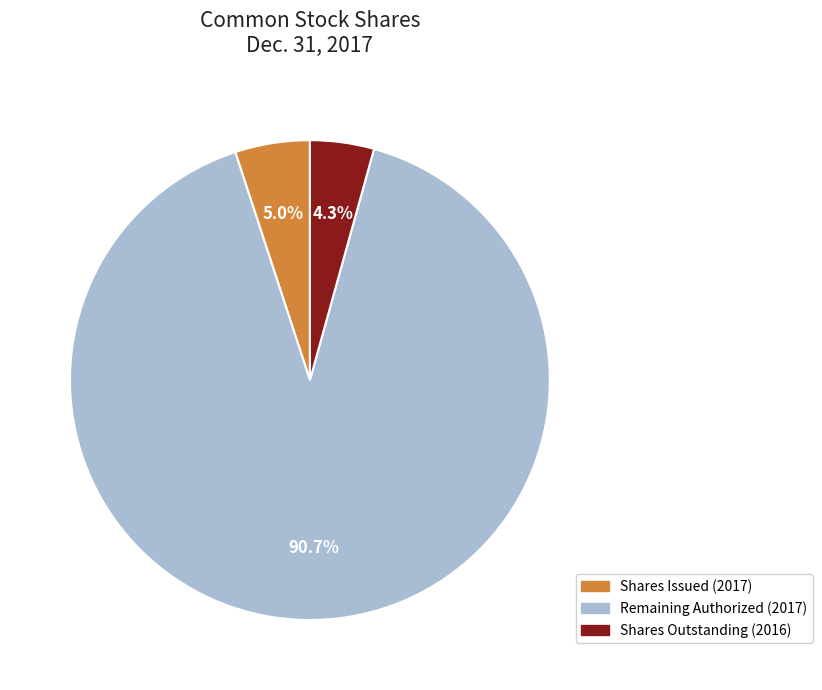

Is there a majority slice in this chart?

Yes